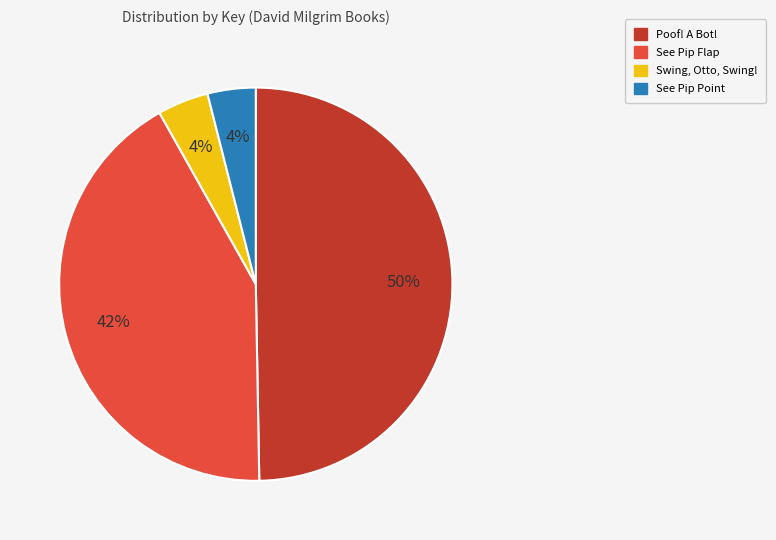

True or false: Swing, Otto, Swing! accounts for 16% of the total.

False